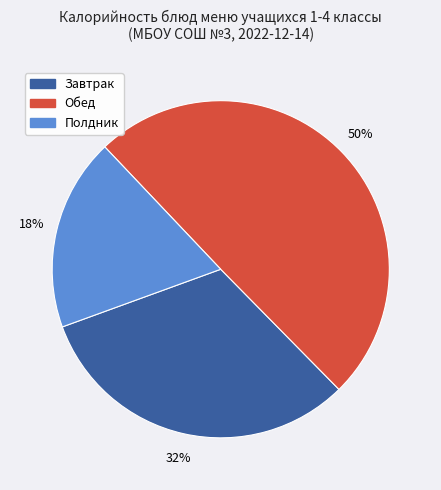

To the nearest percent, what is the average slice percentage?

33%